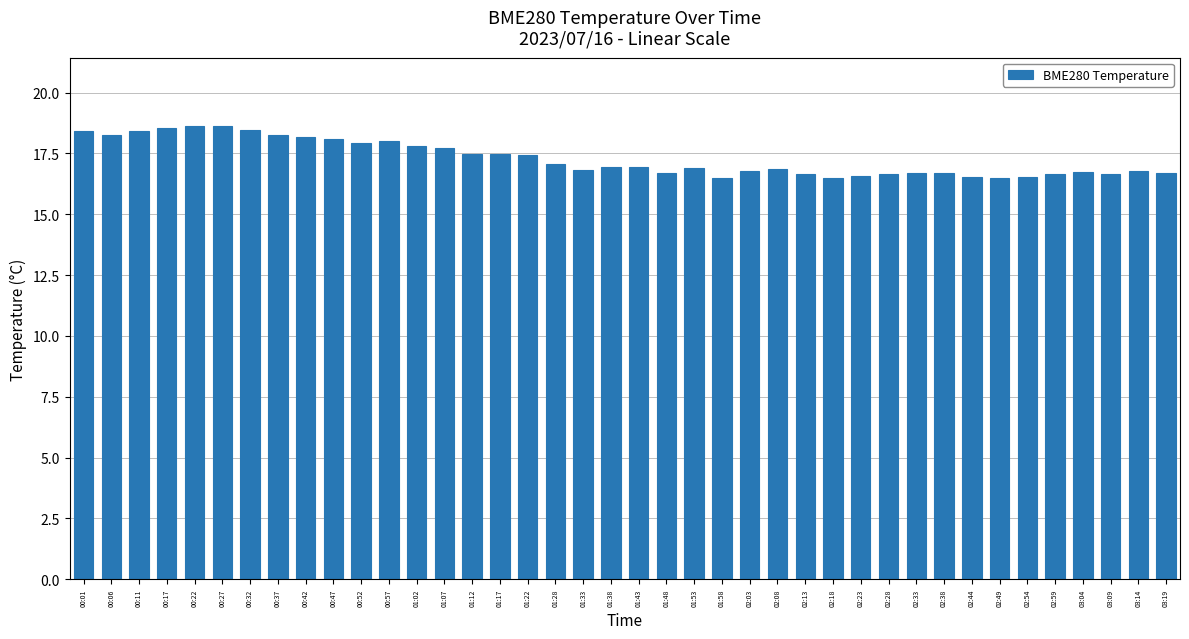

How many bars are there in total?

40